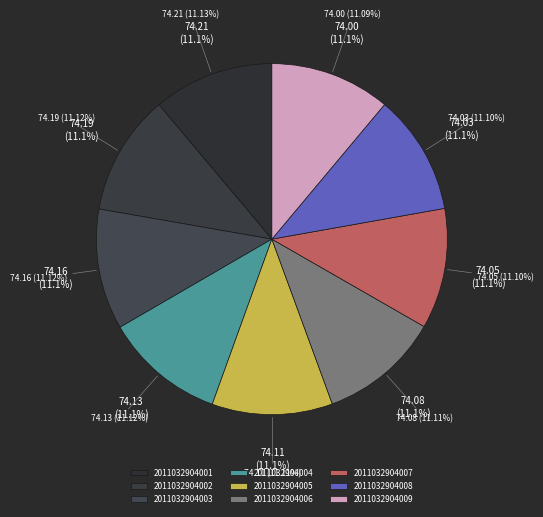

Between 2011032904003 and 2011032904005, which is larger?

2011032904003